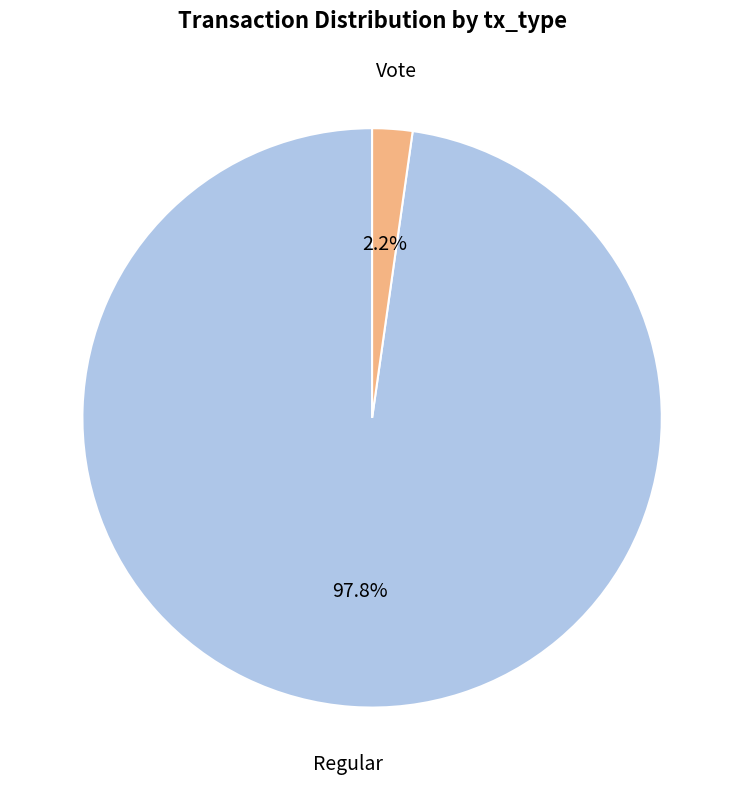

Is there any slice that represents more than half of the pie?

Yes